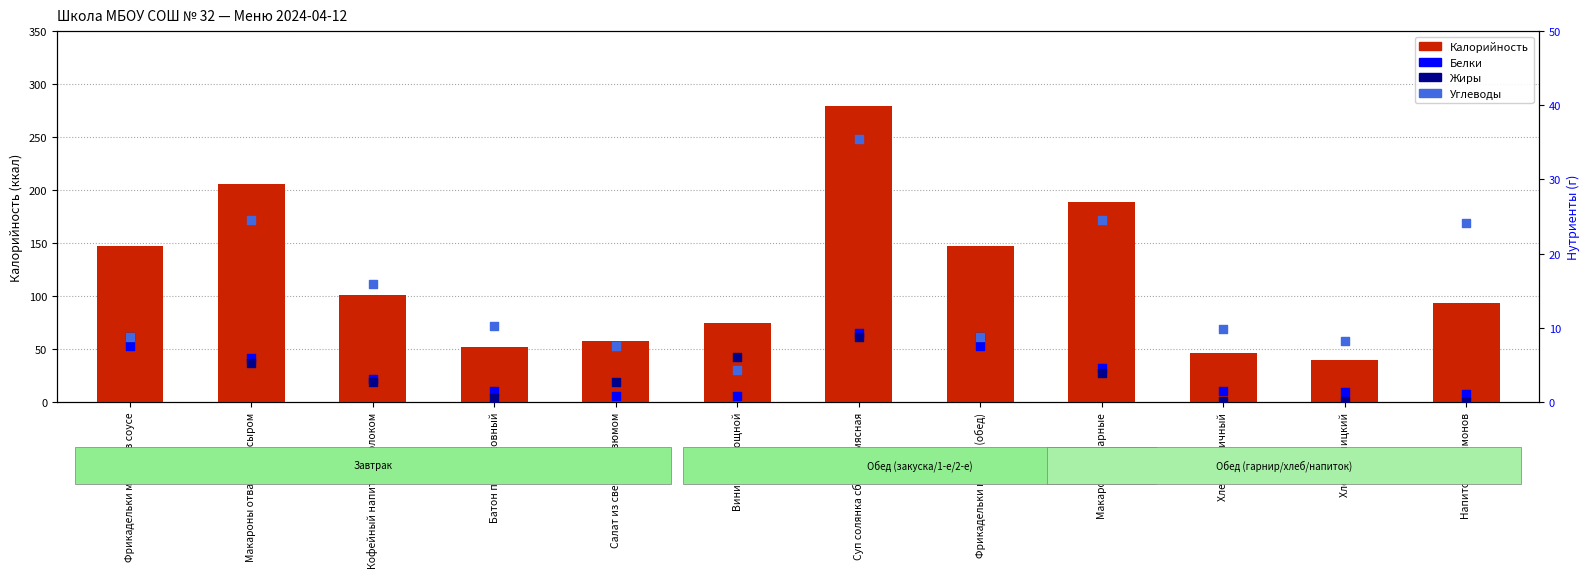

Which series has the largest total across all categories?

Калорийность